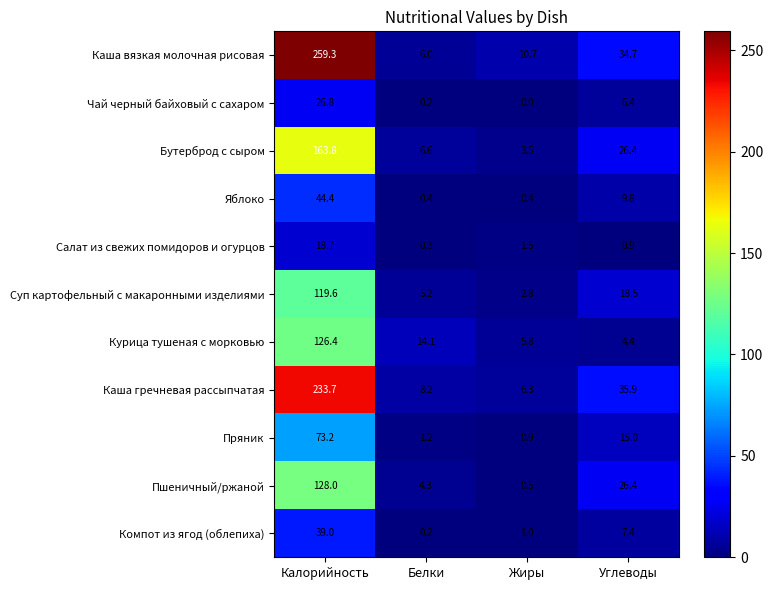

What is the maximum value for Компот из ягод (облепиха)?

39.0